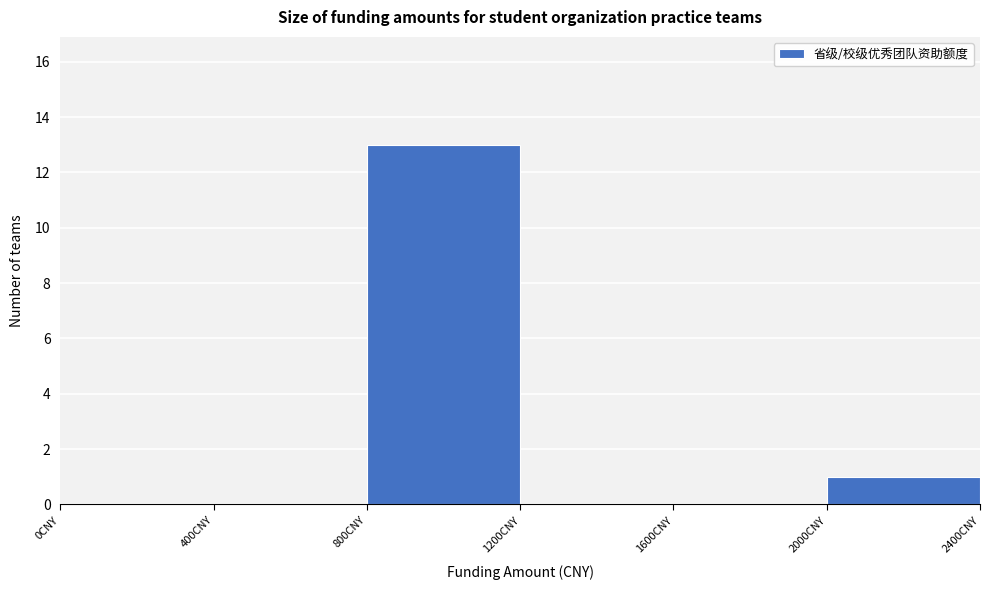

Reading left to right, list every bar in this chart as the range it spans on the x-axis followed by its height. The values are not printed on the chart, so give them approximately, as read against the axis.

0 to 400: 0
400 to 800: 0
800 to 1200: 13
1200 to 1600: 0
1600 to 2000: 0
2000 to 2400: 1